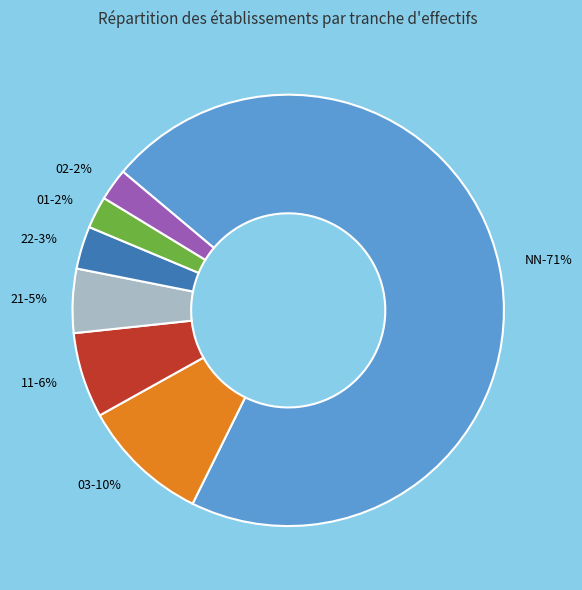

To the nearest percent, what percentage of the pie is 03?

10%